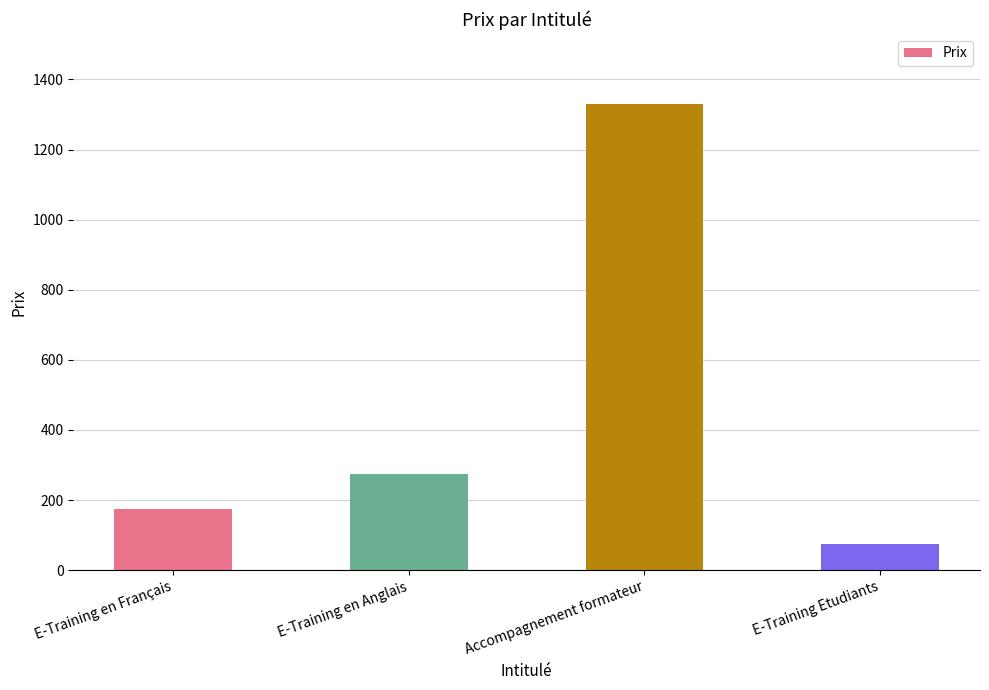

List the labels in order of value, largest first.

Accompagnement formateur, E-Training en Anglais, E-Training en Français, E-Training Etudiants